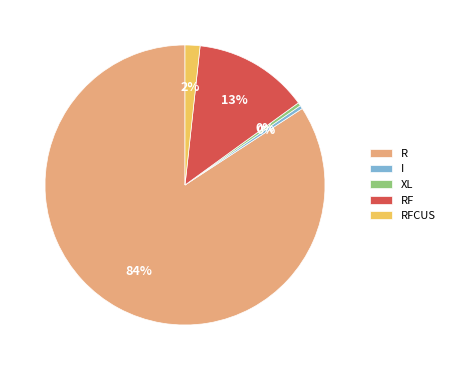

Combined, do I and R account for over 50%?

Yes